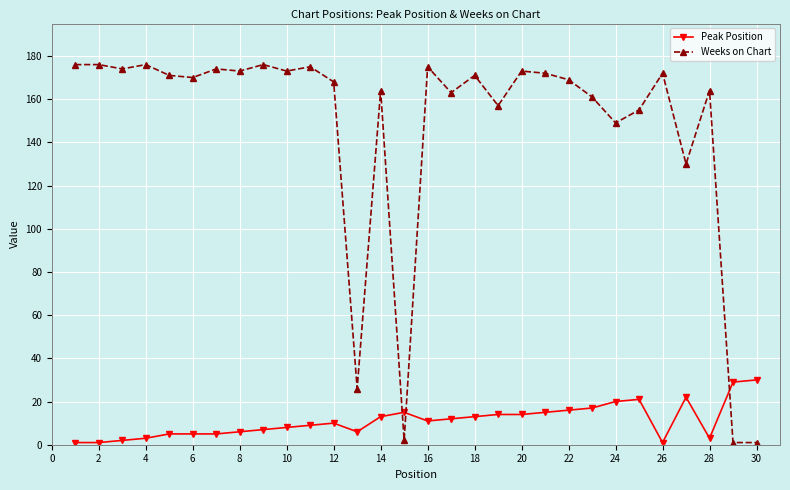

Rank the series by their maximum value, from lowest to highest.

Peak Position, Weeks on Chart